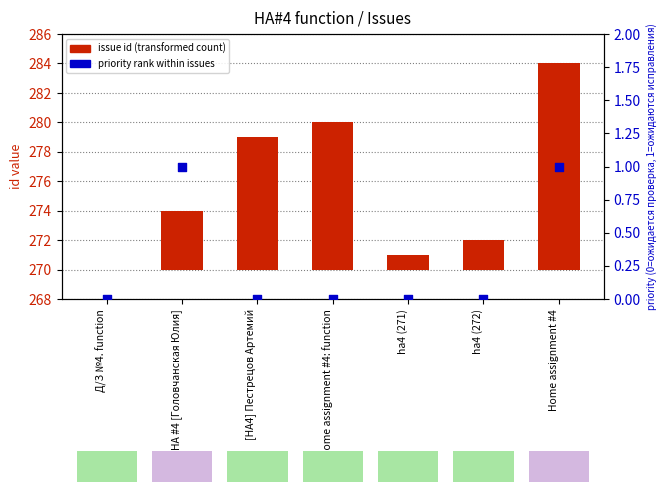

What are all the series names shown in the legend?

issue id (transformed count), priority rank within issues